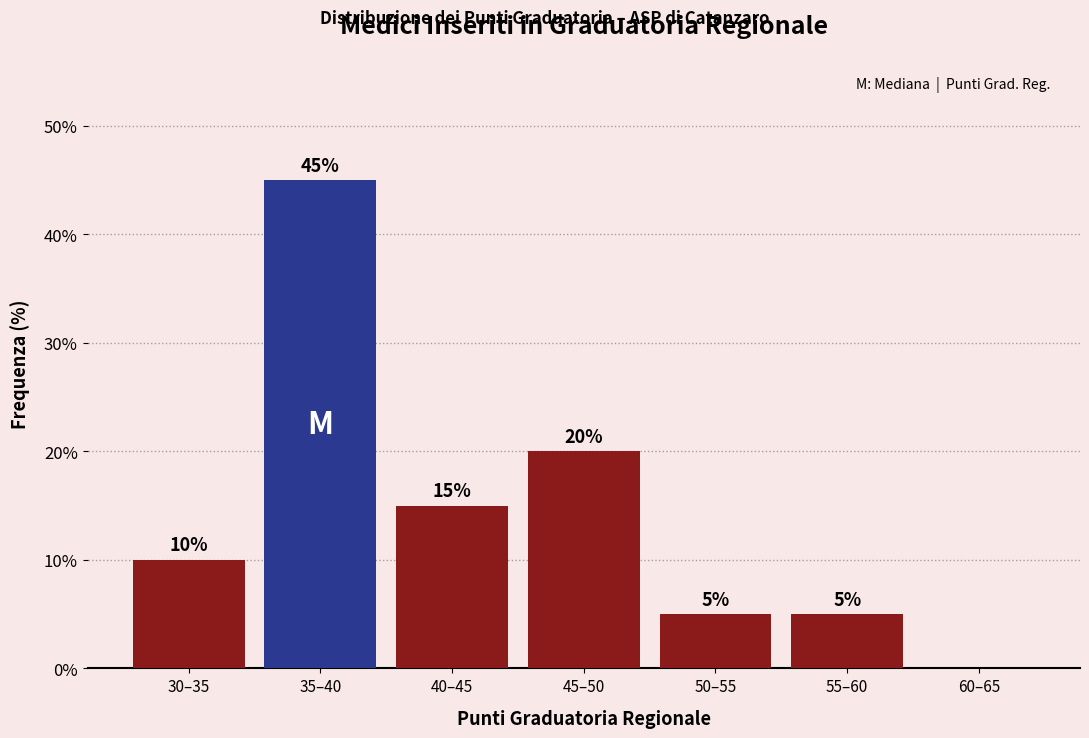

Reading left to right, list all the values displayed in this chart.

30–35=10	35–40=45	40–45=15	45–50=20	50–55=5	55–60=5	60–65=0